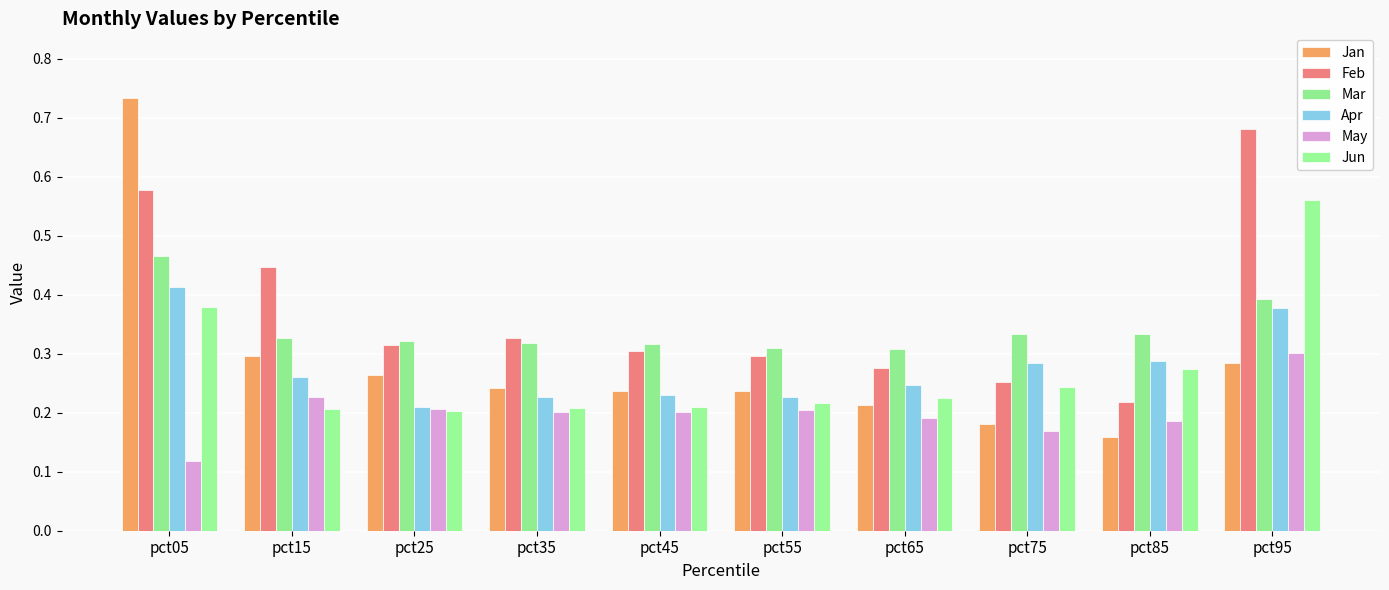

Which category has the highest value in the Jun series?

pct95